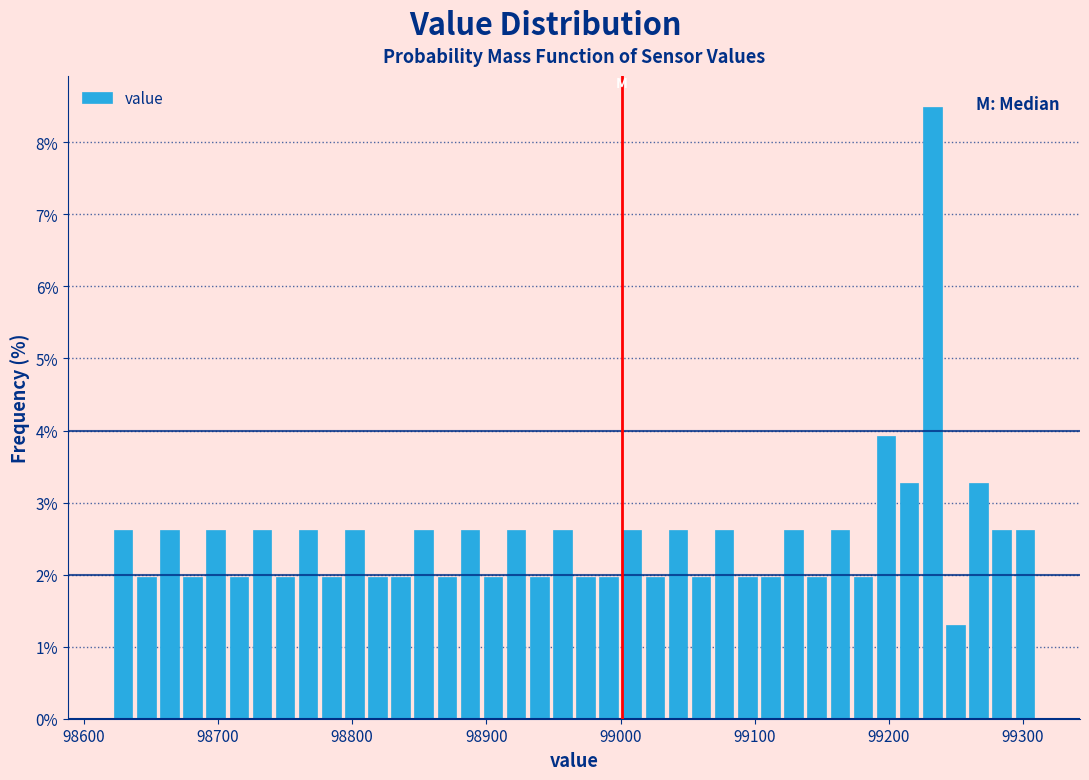

Read against the x-axis, roughly where is the centre of the tallest bar?

99230